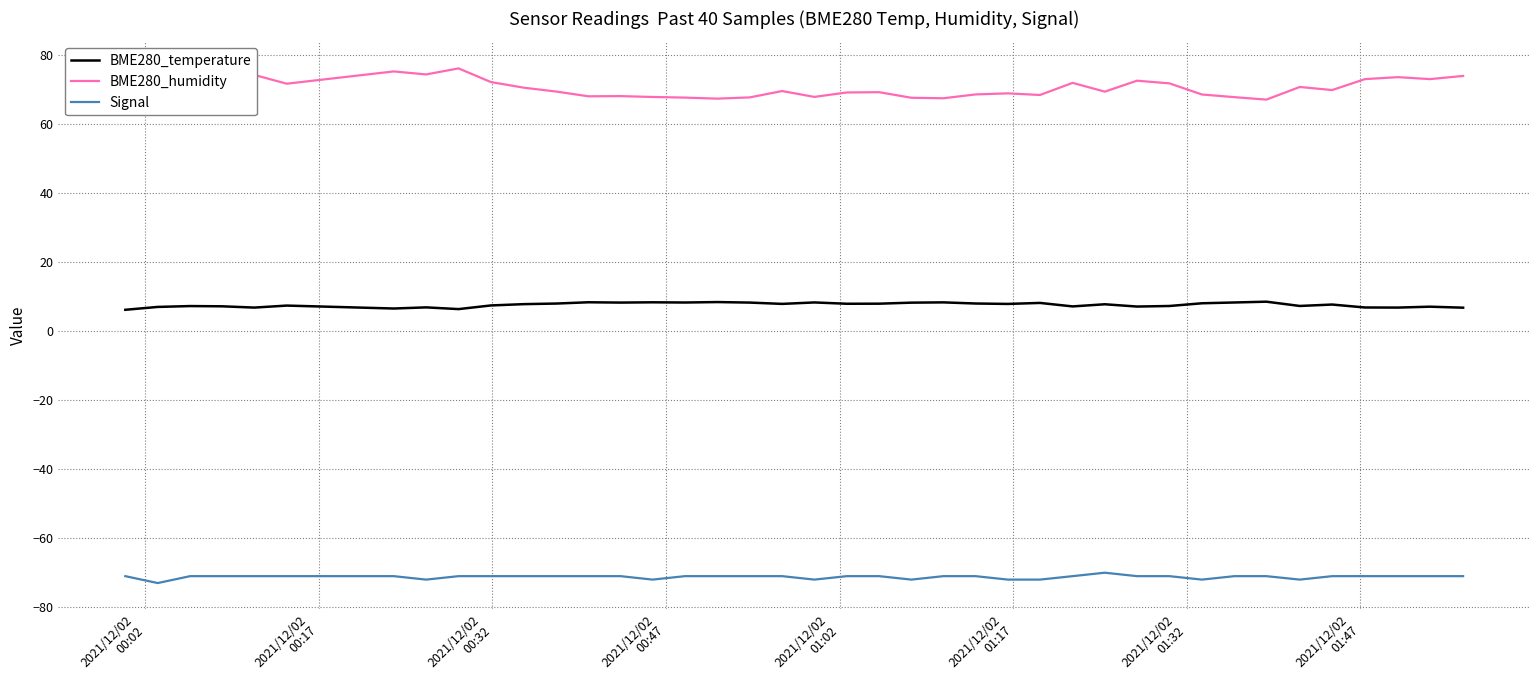

True or false: BME280_temperature and BME280_humidity cross at least once.

False